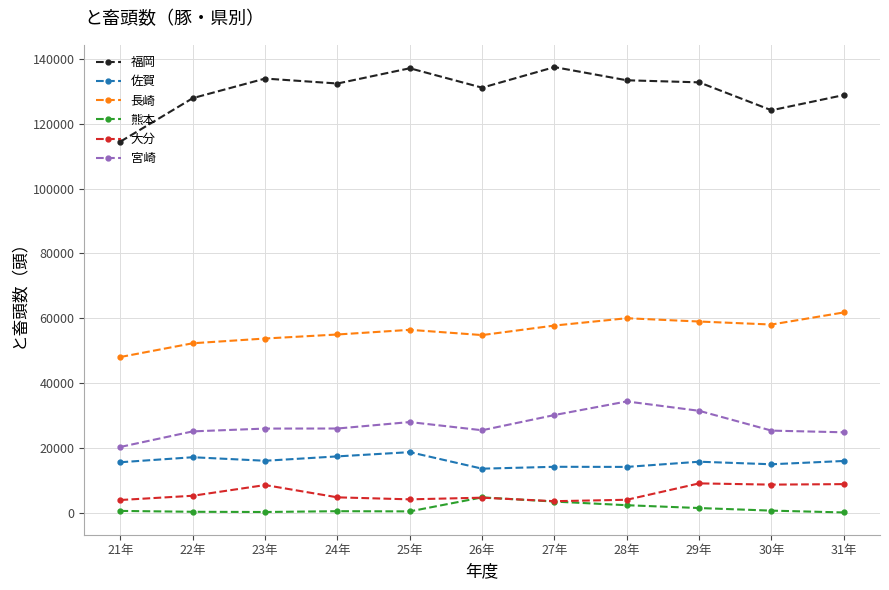

Count the number of categories in the chart.

11